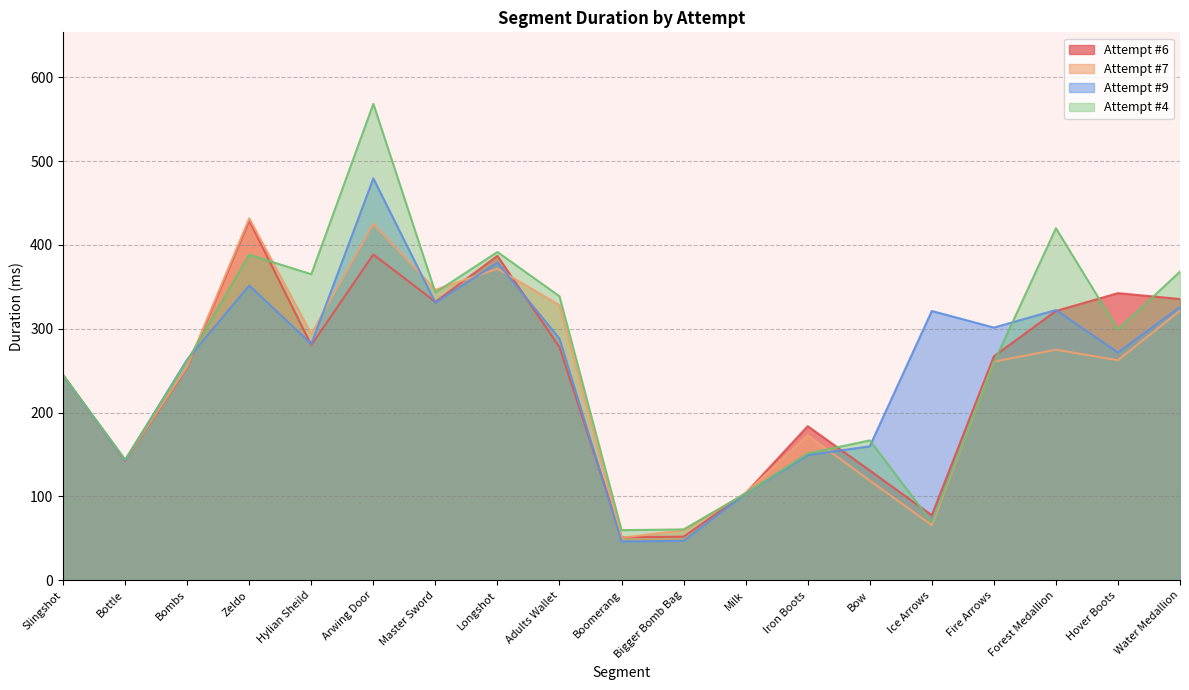

Reading right to left, extract all data points from this chart.

Attempt #6: Water Medallion=335.5	Hover Boots=342.5	Forest Medallion=321.2	Fire Arrows=267.1	Ice Arrows=77.6	Bow=131.0	Iron Boots=183.8	Milk=103.9	Bigger Bomb Bag=52.0	Boomerang=51.4	Adults Wallet=278.0	Longshot=386.9	Master Sword=332.1	Arwing Door=388.6	Hylian Sheild=280.5	Zeldo=429.1	Bombs=253.9	Bottle=142.4	Slingshot=244.9
Attempt #7: Water Medallion=321.5	Hover Boots=262.5	Forest Medallion=275.0	Fire Arrows=260.8	Ice Arrows=65.8	Bow=118.8	Iron Boots=173.0	Milk=104.0	Bigger Bomb Bag=59.7	Boomerang=50.8	Adults Wallet=328.1	Longshot=371.6	Master Sword=346.4	Arwing Door=425.4	Hylian Sheild=293.9	Zeldo=431.8	Bombs=254.9	Bottle=143.1	Slingshot=244.6
Attempt #9: Water Medallion=325.8	Hover Boots=271.7	Forest Medallion=322.3	Fire Arrows=301.4	Ice Arrows=321.2	Bow=159.8	Iron Boots=149.2	Milk=103.4	Bigger Bomb Bag=47.1	Boomerang=46.2	Adults Wallet=288.2	Longshot=378.8	Master Sword=331.1	Arwing Door=479.4	Hylian Sheild=281.9	Zeldo=351.5	Bombs=263.4	Bottle=143.1	Slingshot=244.1
Attempt #4: Water Medallion=368.2	Hover Boots=299.0	Forest Medallion=419.9	Fire Arrows=259.5	Ice Arrows=69.3	Bow=166.8	Iron Boots=151.2	Milk=103.5	Bigger Bomb Bag=60.7	Boomerang=59.8	Adults Wallet=338.7	Longshot=391.6	Master Sword=343.2	Arwing Door=568.3	Hylian Sheild=365.0	Zeldo=388.3	Bombs=261.8	Bottle=144.0	Slingshot=244.7